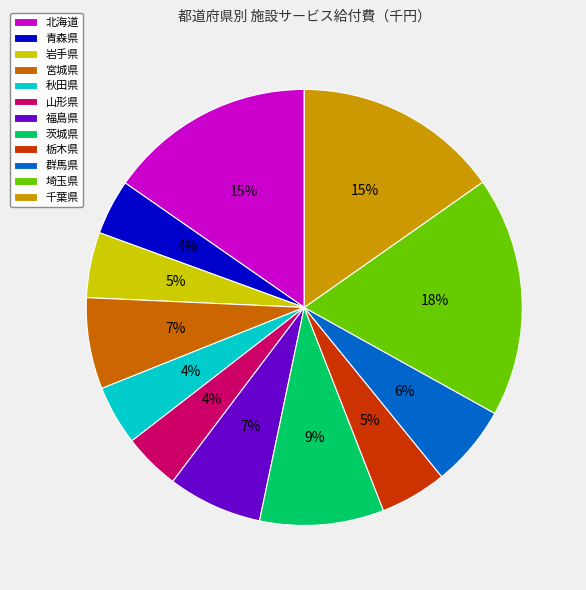

Combined, do 北海道 and 群馬県 account for over 50%?

No